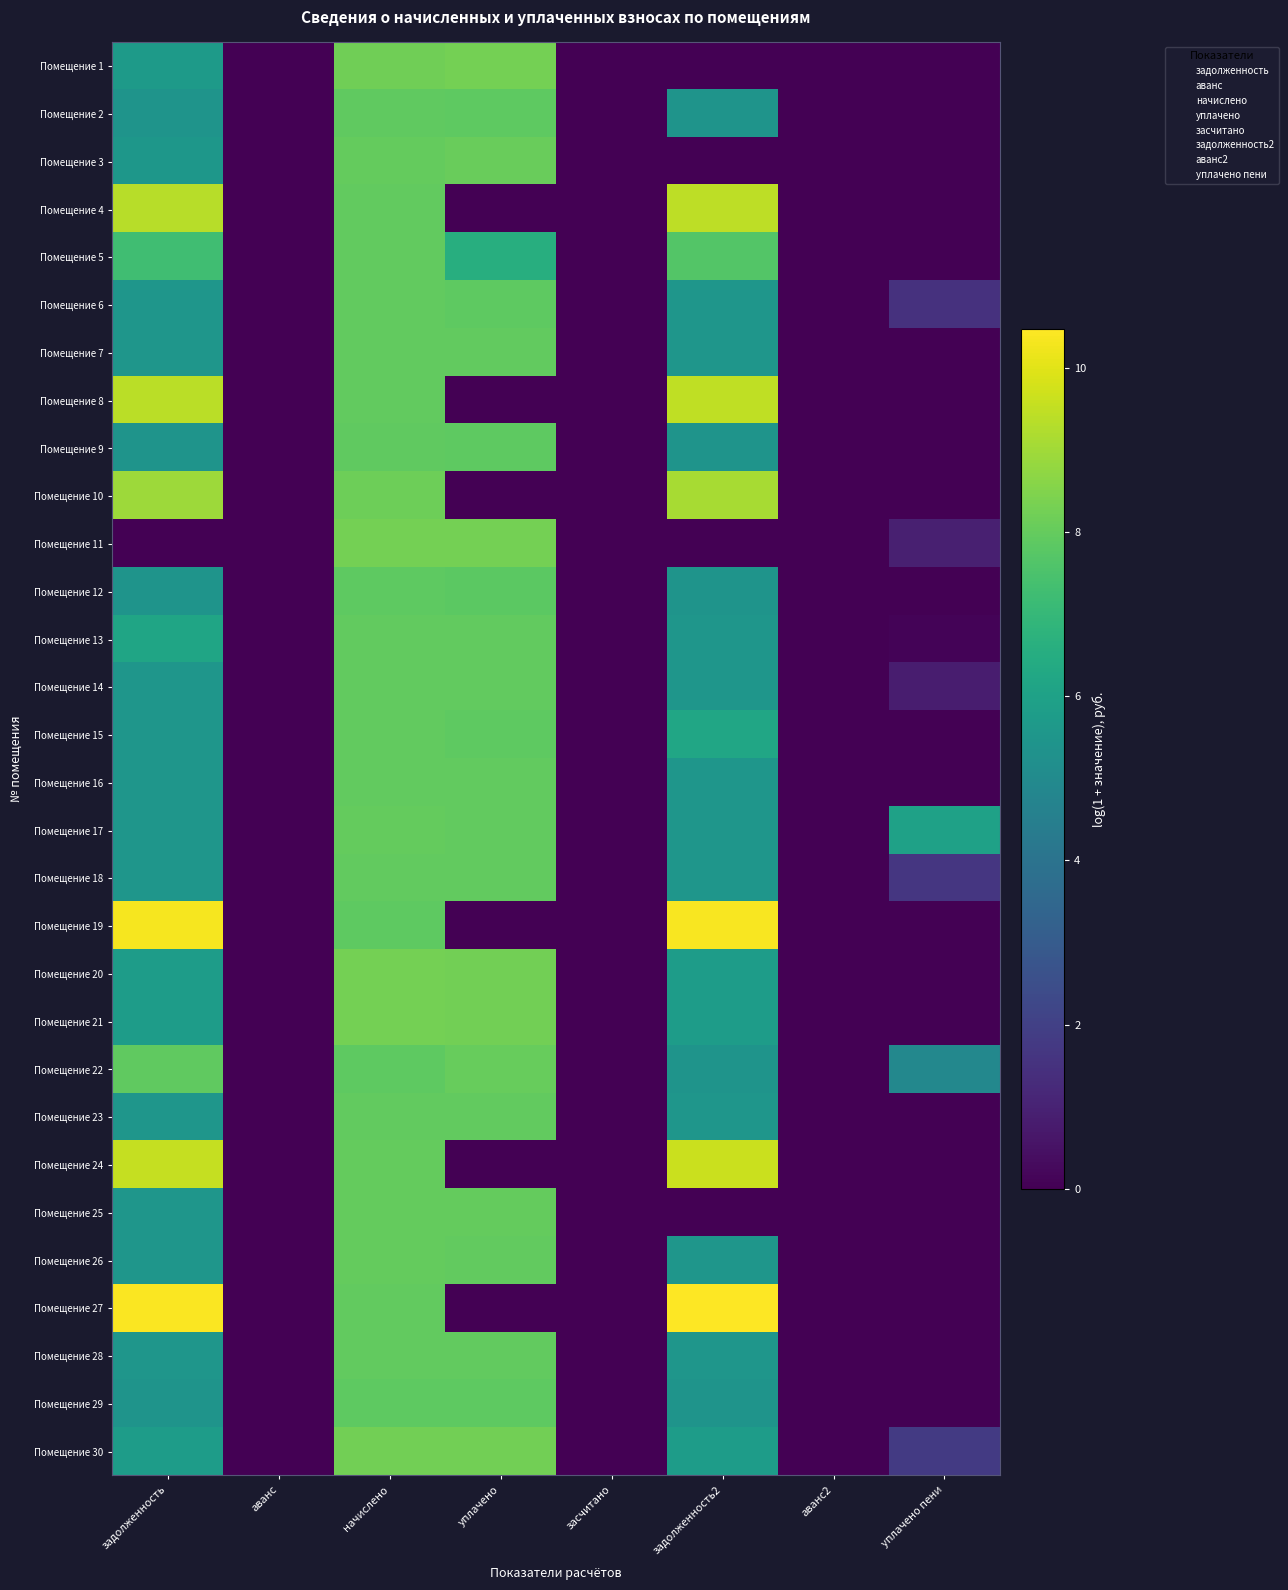

Between задолженность2 and уплачено пени, which is larger?

задолженность2